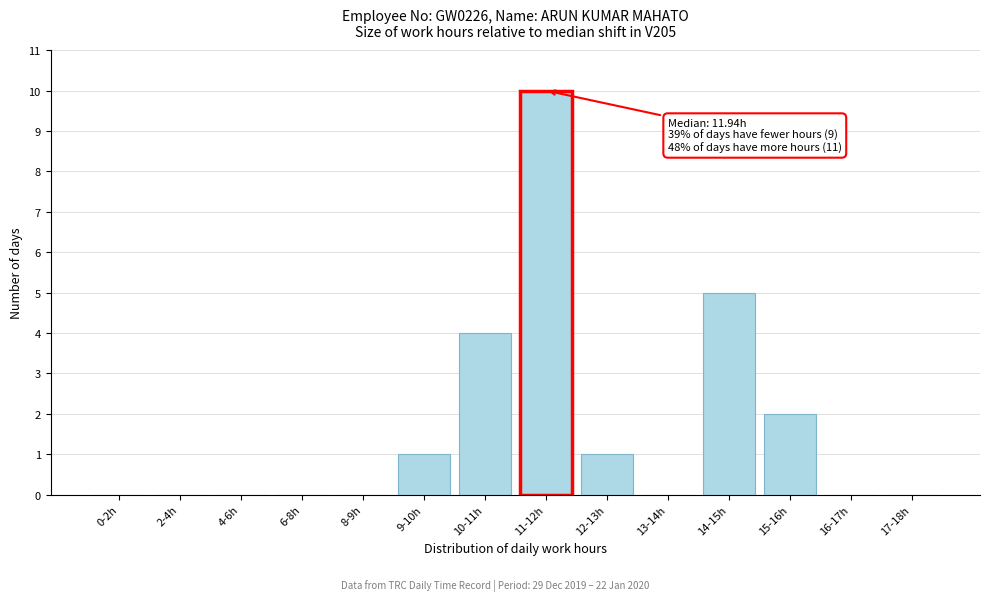

The chart shows a value of 0 at 17-18h. True or false?

True